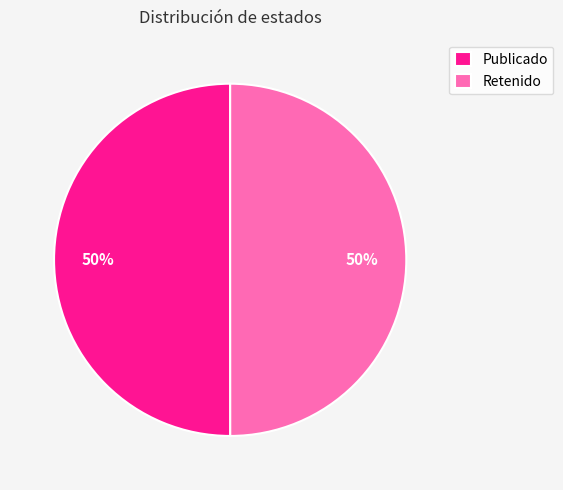

Is it true that Publicado is 60% of the pie?

False